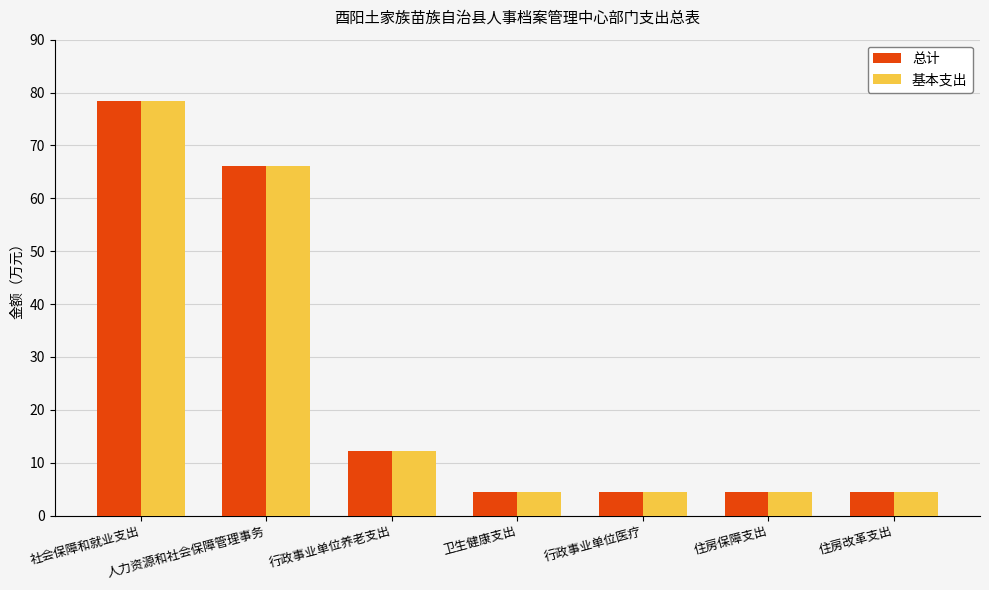

What is the value of the 基本支出 bar at the 5th from the left?

4.4